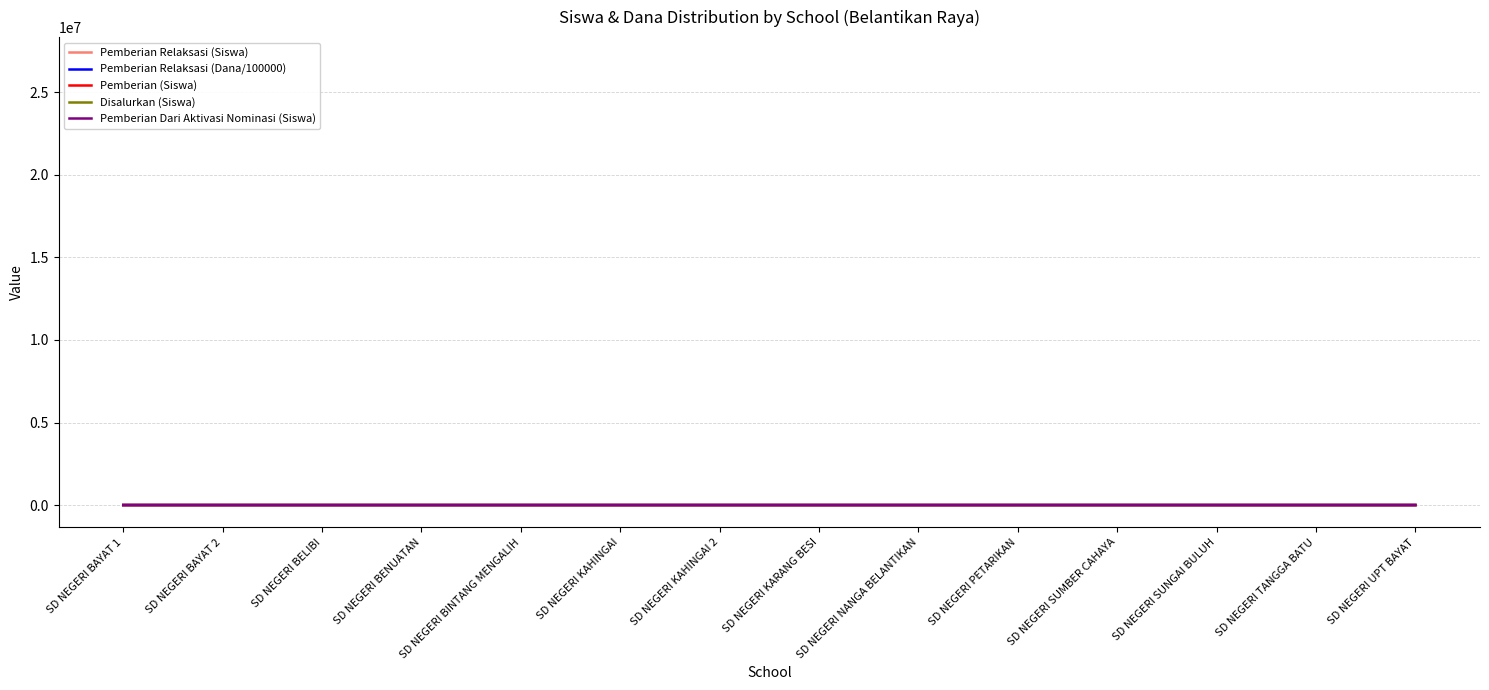

Is this an area chart (filled region under the line)?

No